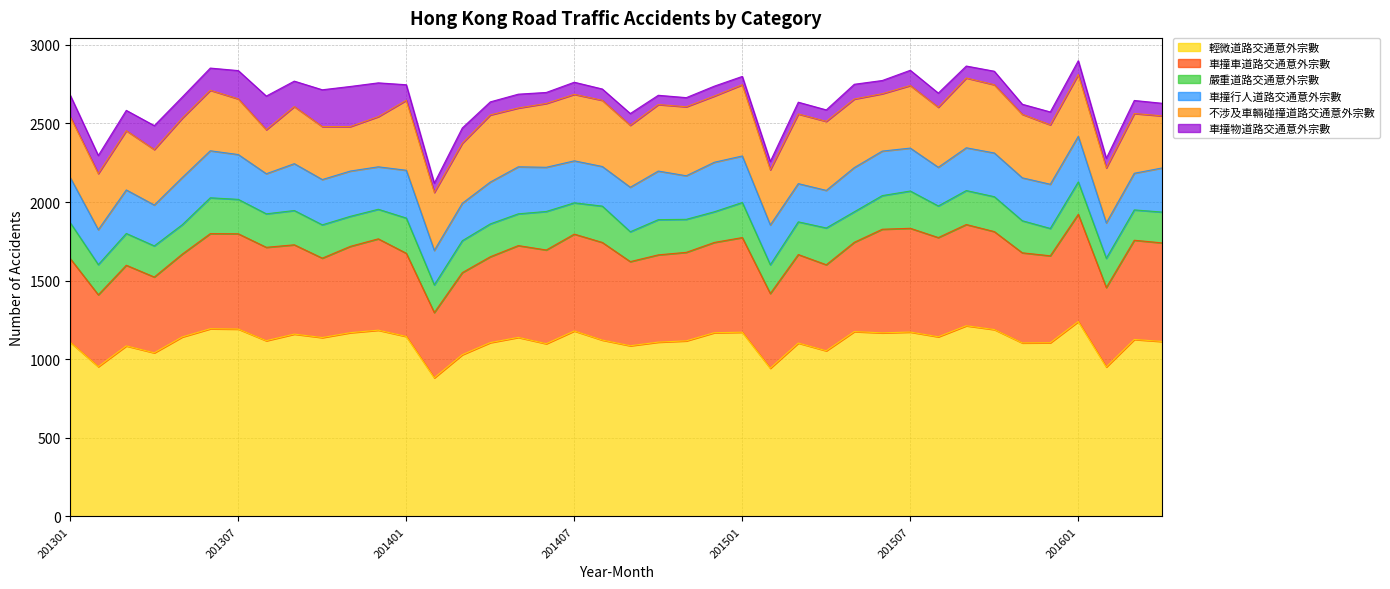

What is the maximum value shown in the chart?

1240